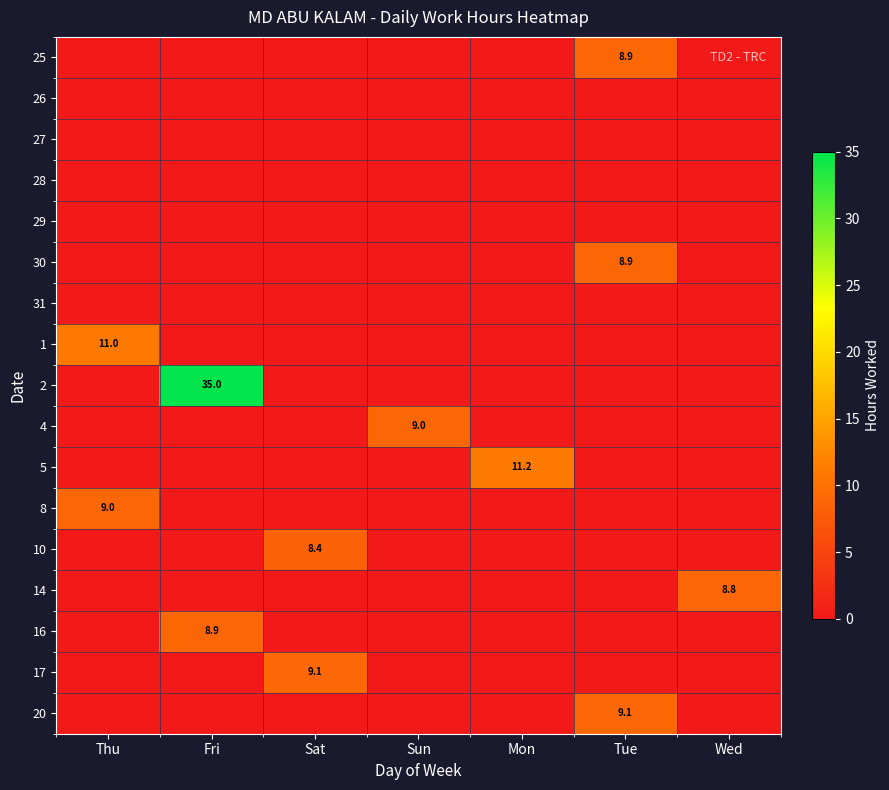

Is it true that 10 equals 3.5 at Sat?

False